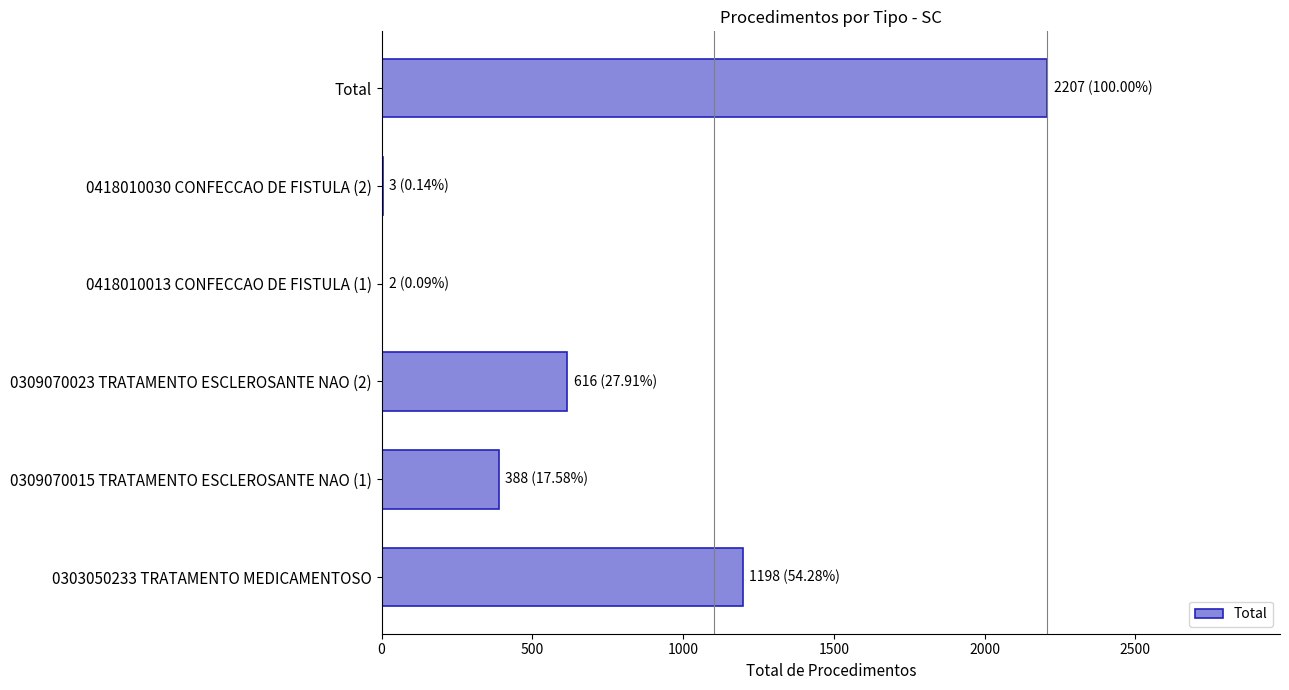

The chart shows a value of 589 at 0303050233 TRATAMENTO MEDICAMENTOSO. True or false?

False